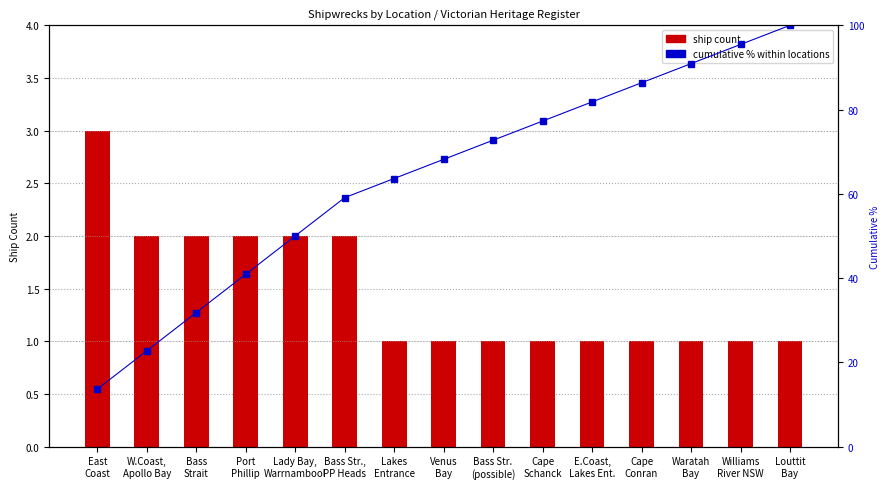

Is the value of ship count at Bass
Strait greater than the value of cumulative % at Bass Str.,
PP Heads?

No